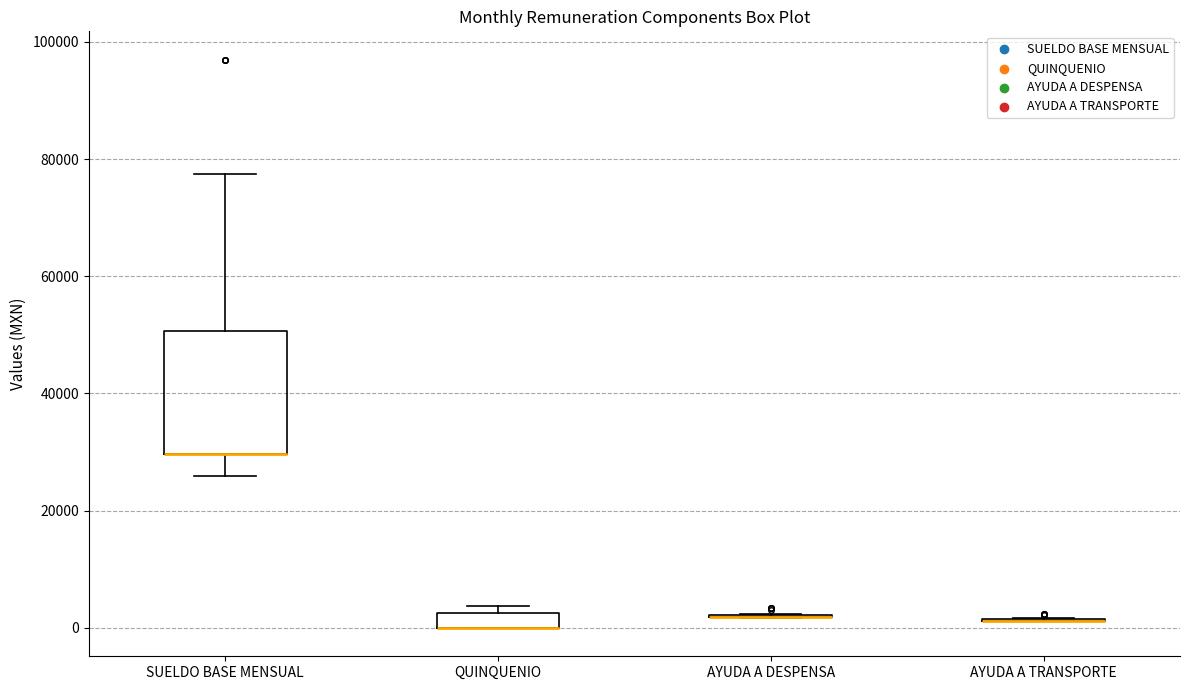

Where does the lower whisker of the box for SUELDO BASE MENSUAL end on the y-axis? The values are not printed on the chart, so give them approximately, as read against the axis.

26000